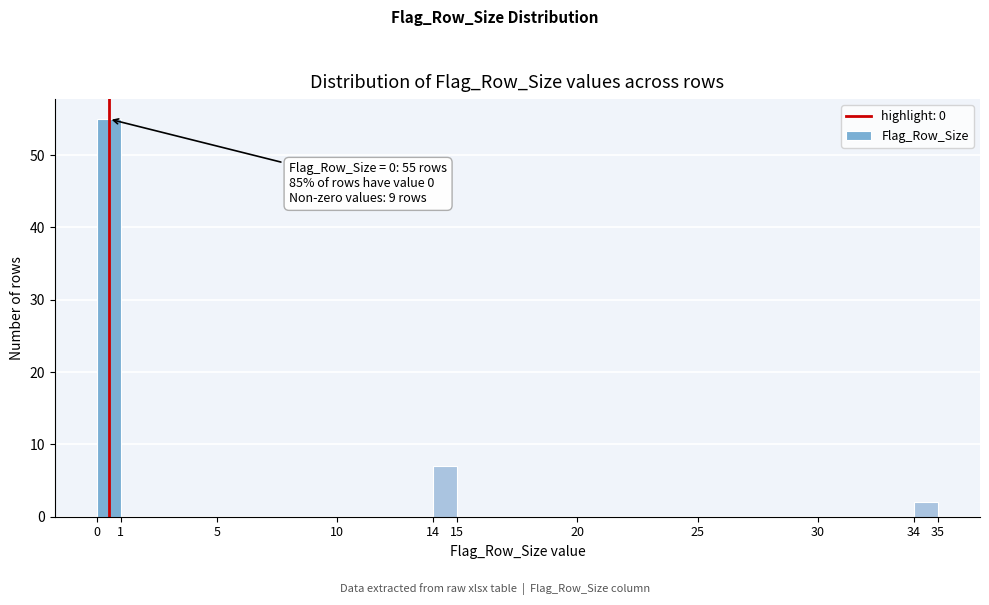

Which range on the x-axis has the tallest bar?

0 to 1